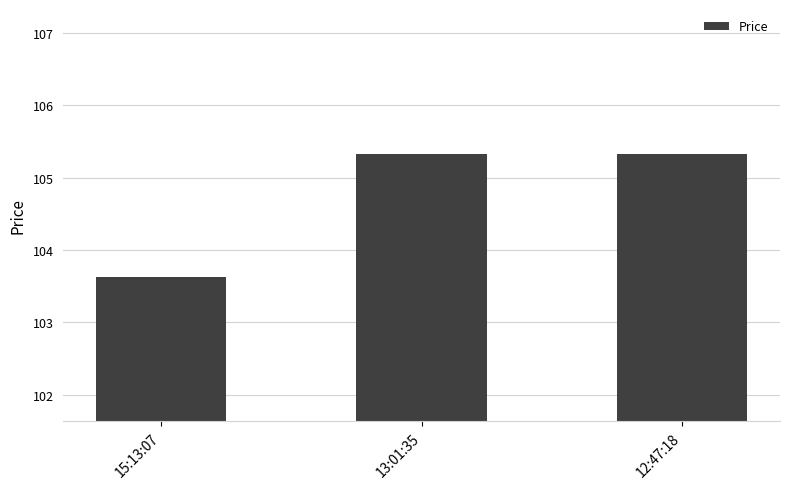

What is the label of the 1st bar from the left?

15:13:07